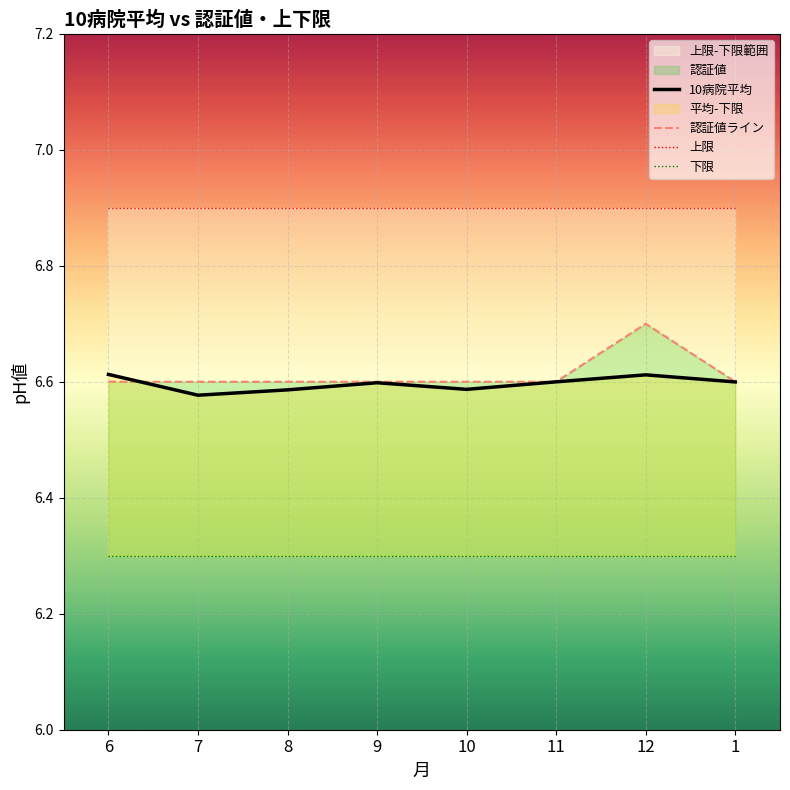

How many lines are shown in the chart?

4